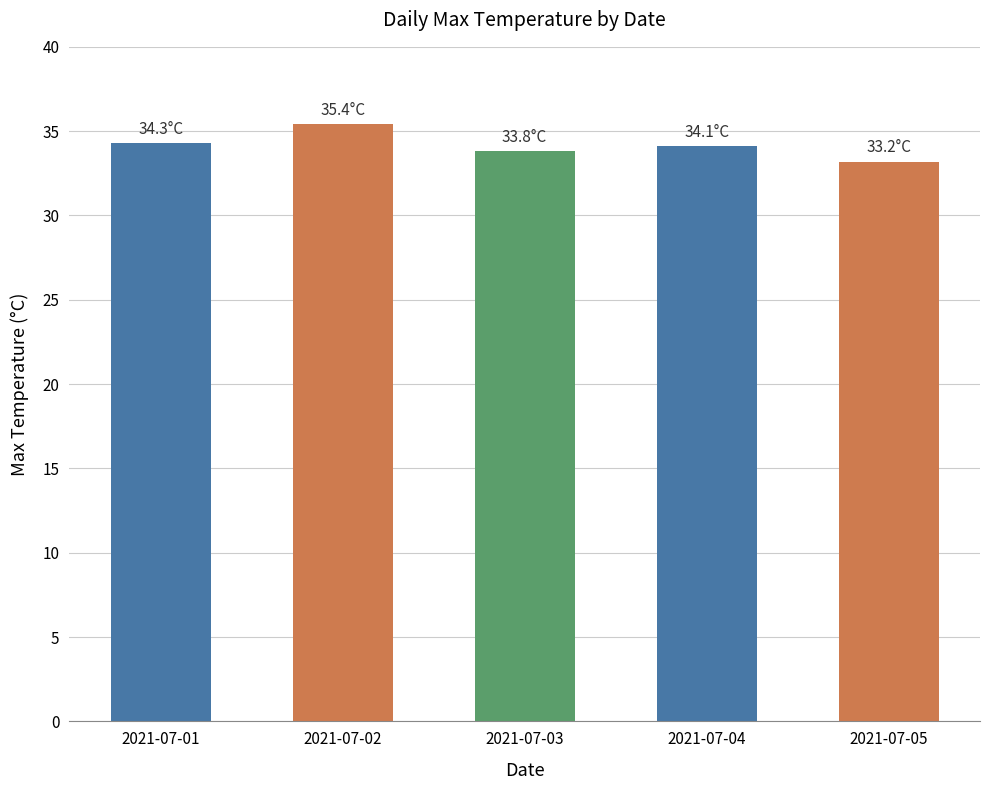

Is it true that the value at 2021-07-02 is 10.3?

False